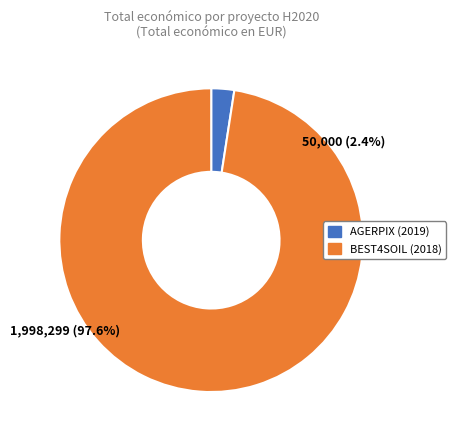

Combined, what portion of the pie is AGERPIX (2019) and BEST4SOIL (2018)?

100.0%